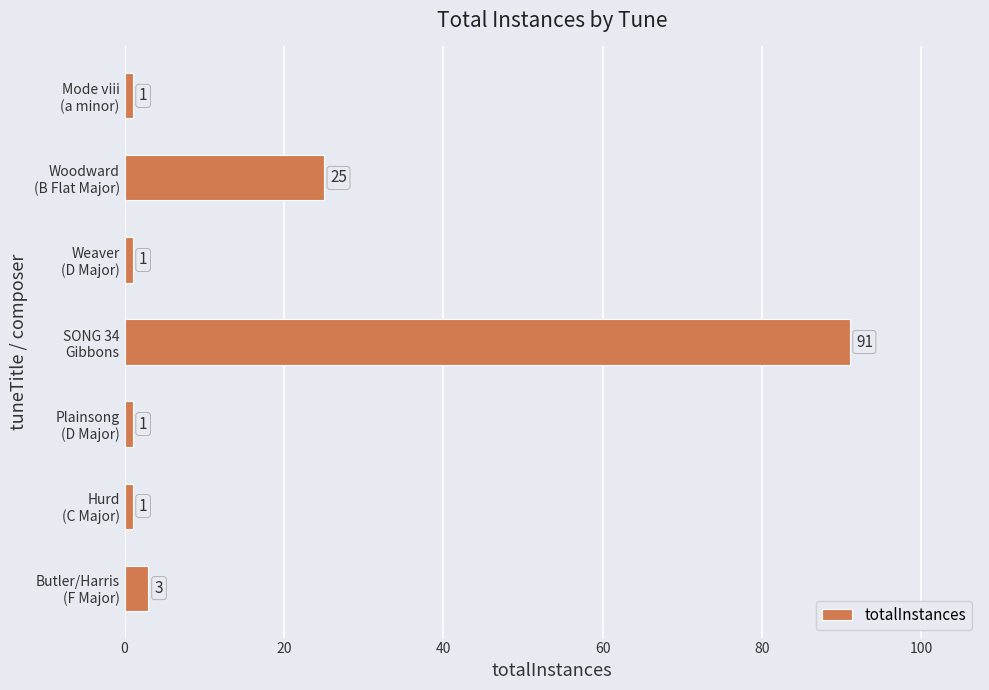

Reading bottom to top, what are all the values shown in this chart?

3	1	1	91	1	25	1